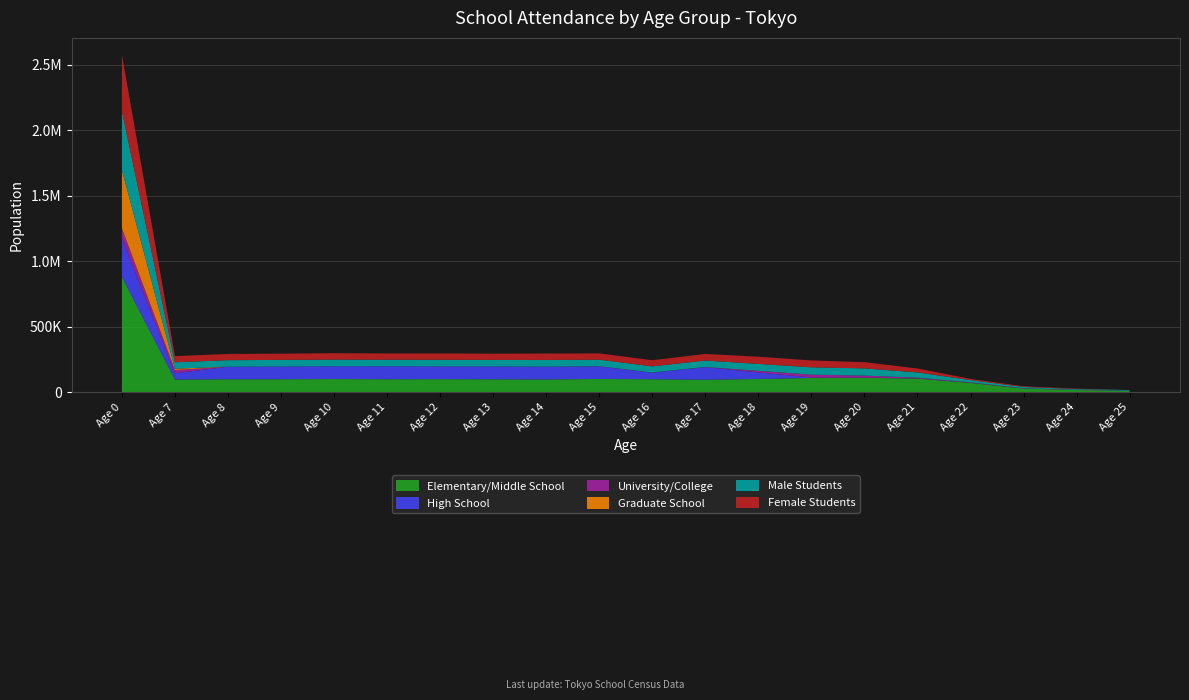

Reading left to right, what are all the values shown in this chart?

Elementary/Middle School: 880478	95689	97487	97629	99343	97609	98362	97233	95998	99992	97937	94073	99757	107540	108550	102663	69787	26353	15110	8642
High School: 295658	47782	95689	97487	97629	99343	97609	98362	97233	95998	49670	95778	50164	3576	1751	1160	569	194	133	70
University/College: 73184	24545	124	0	0	0	0	0	548	1133	1133	1351	11806	21500	14899	5942	3413	2334	1832	1353
Graduate School: 445698	10304	80	103	147	58	174	156	152	0	0	176	150	113	119	104	71	61	71	54
Male Students: 450288	49045	49949	50045	50724	49856	50593	49560	51047	49934	47436	49252	52977	56100	55327	40003	17412	10032	5633	5078
Female Students: 430190	46644	47538	47584	48619	47753	47769	47673	48945	48003	46637	50505	54563	52450	47336	29784	8941	5078	3009	0